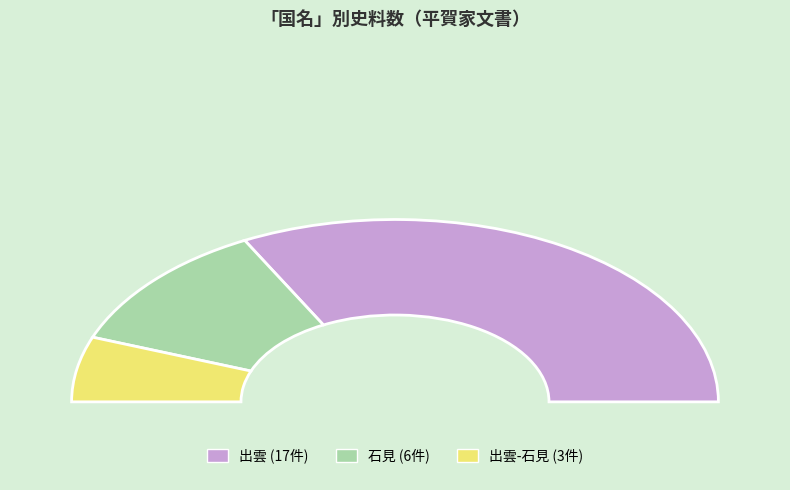

Approximately how many times larger is the value at 石見 compared to 出雲?

0.4